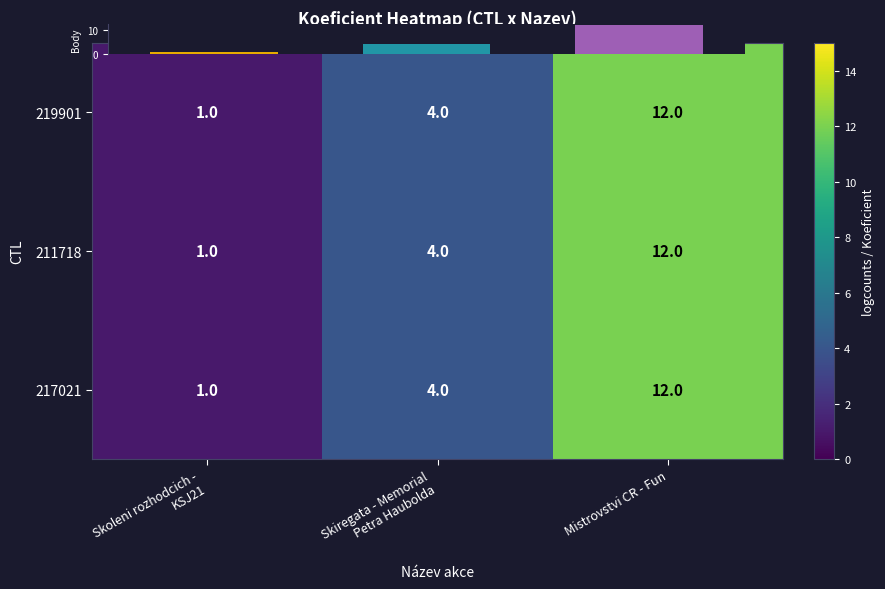

Between Skiregata - Memorial
Petra Haubolda and Mistrovstvi CR - Fun, which is larger?

Mistrovstvi CR - Fun